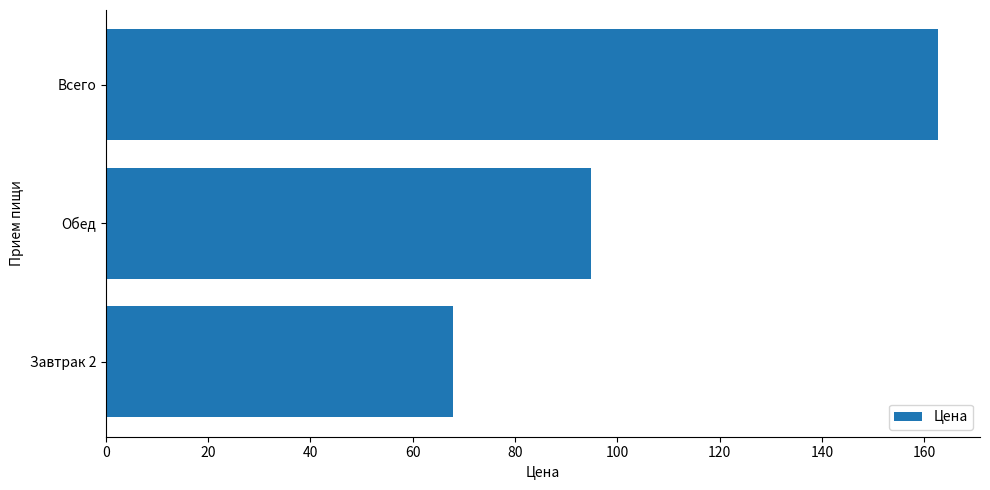

Reading bottom to top, what are all the values shown in this chart?

67.8	94.9	162.7